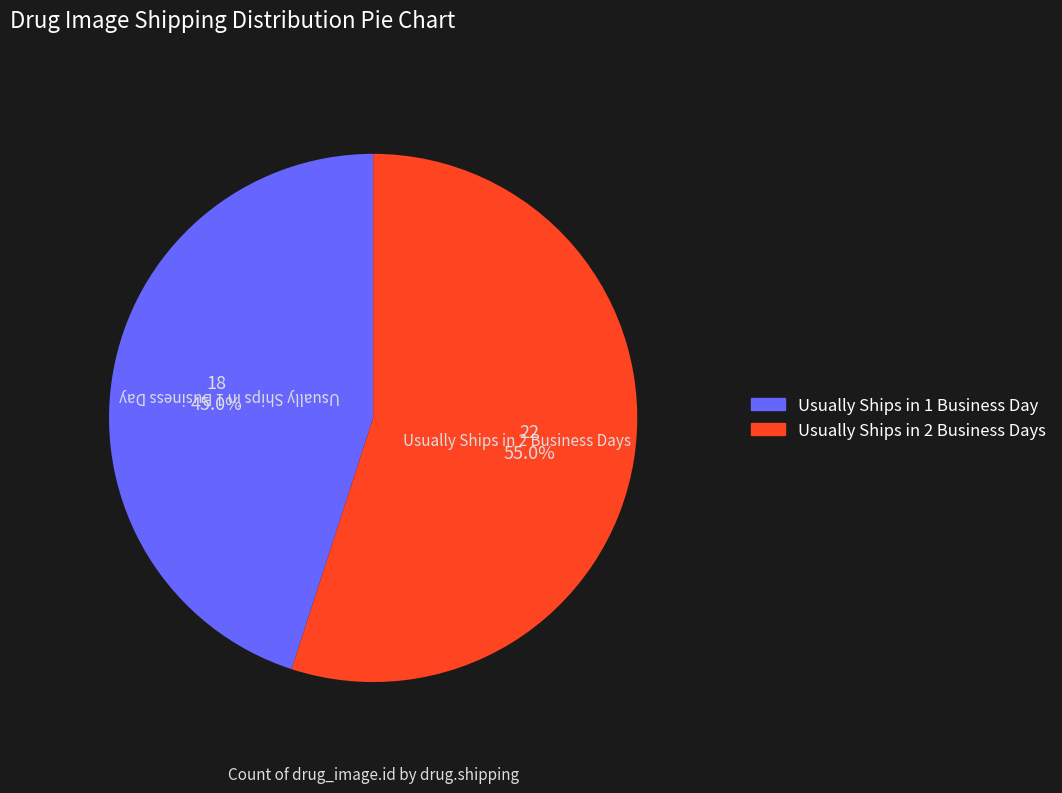

What percentage is the Usually Ships in 1 Business Day slice, to the nearest percent?

45%